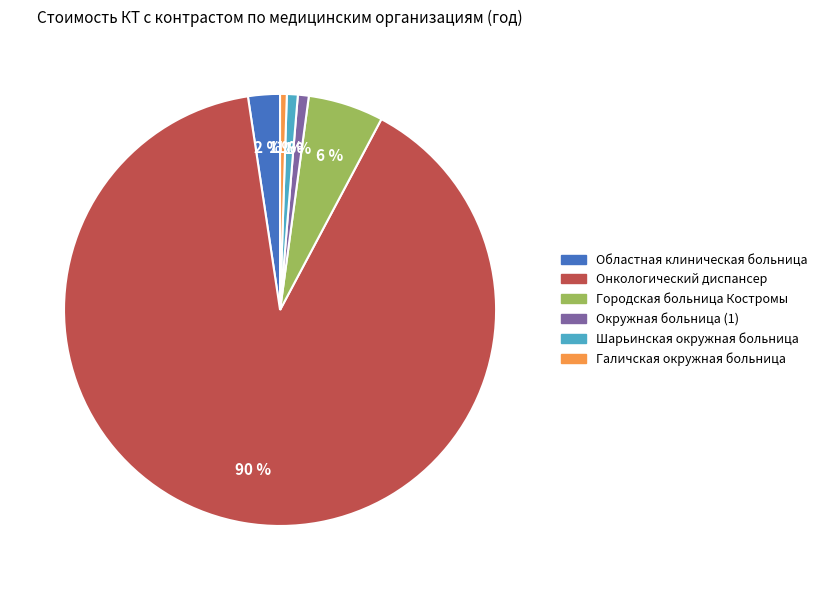

Which slice is the largest?

Онкологический диспансер